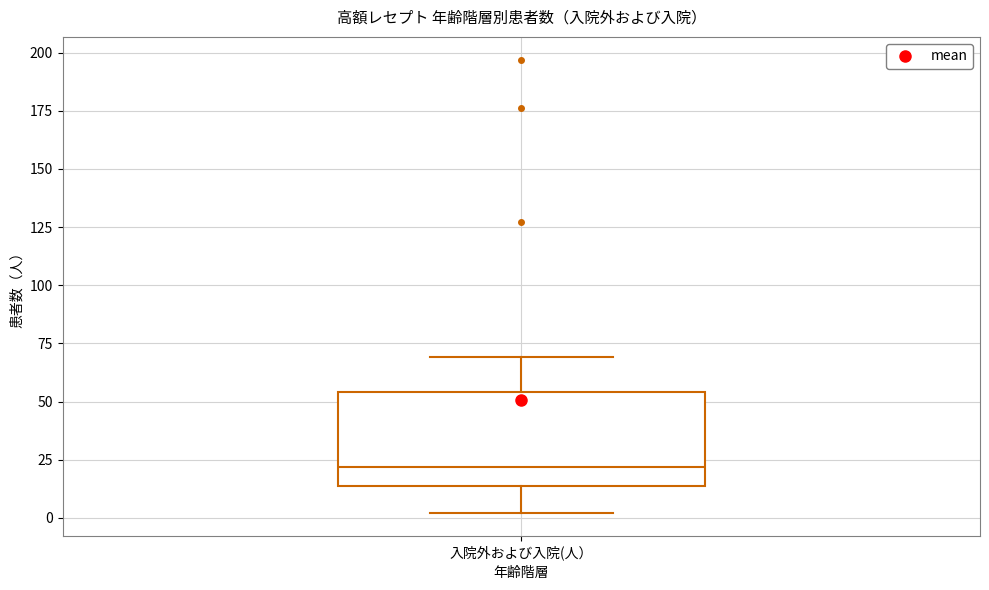

Transcribe this box plot: give where the median line is, the range the box spans, and where the two whiskers end, as read against the y-axis. The values are not printed on the chart, so give them approximately, as read against the axis.

median 20, box 15 to 55, whiskers 0 to 70